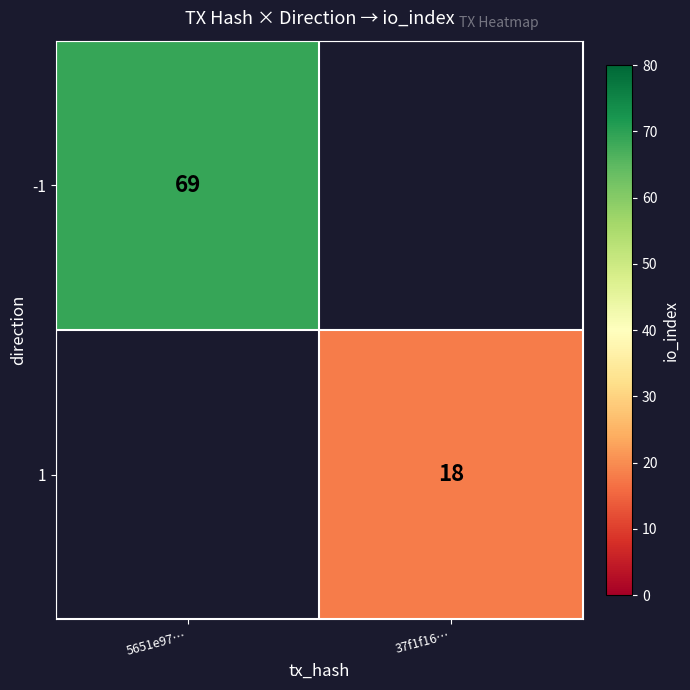

How many data points does each series have?

2